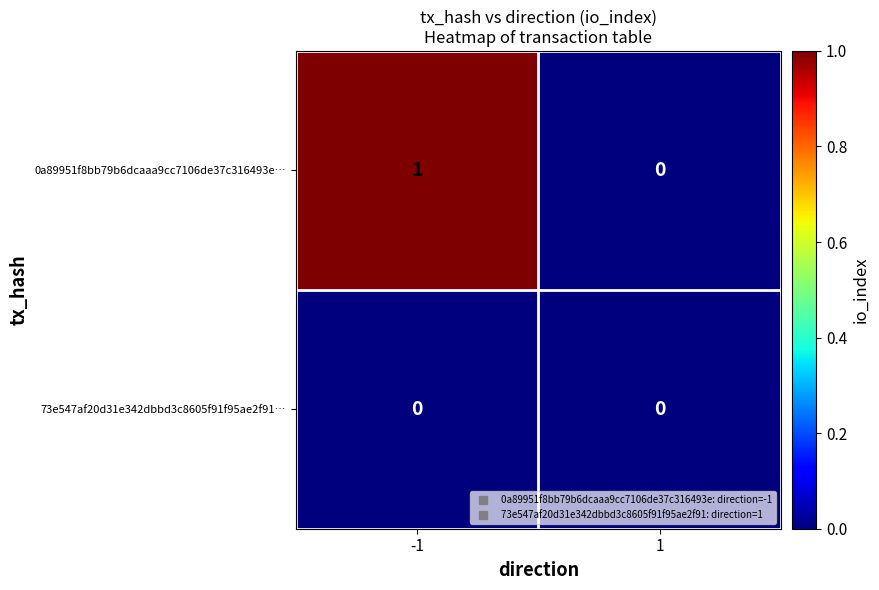

Reading left to right, extract all data points from this chart.

0a89951f8bb79b6dcaaa9cc7106de37c316493e…: 1	0
73e547af20d31e342dbbd3c8605f91f95ae2f91…: 0	0